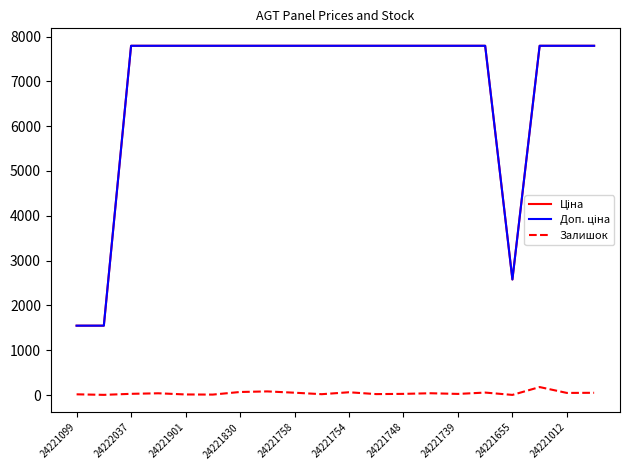

What is the maximum value for Залишок?

178.0